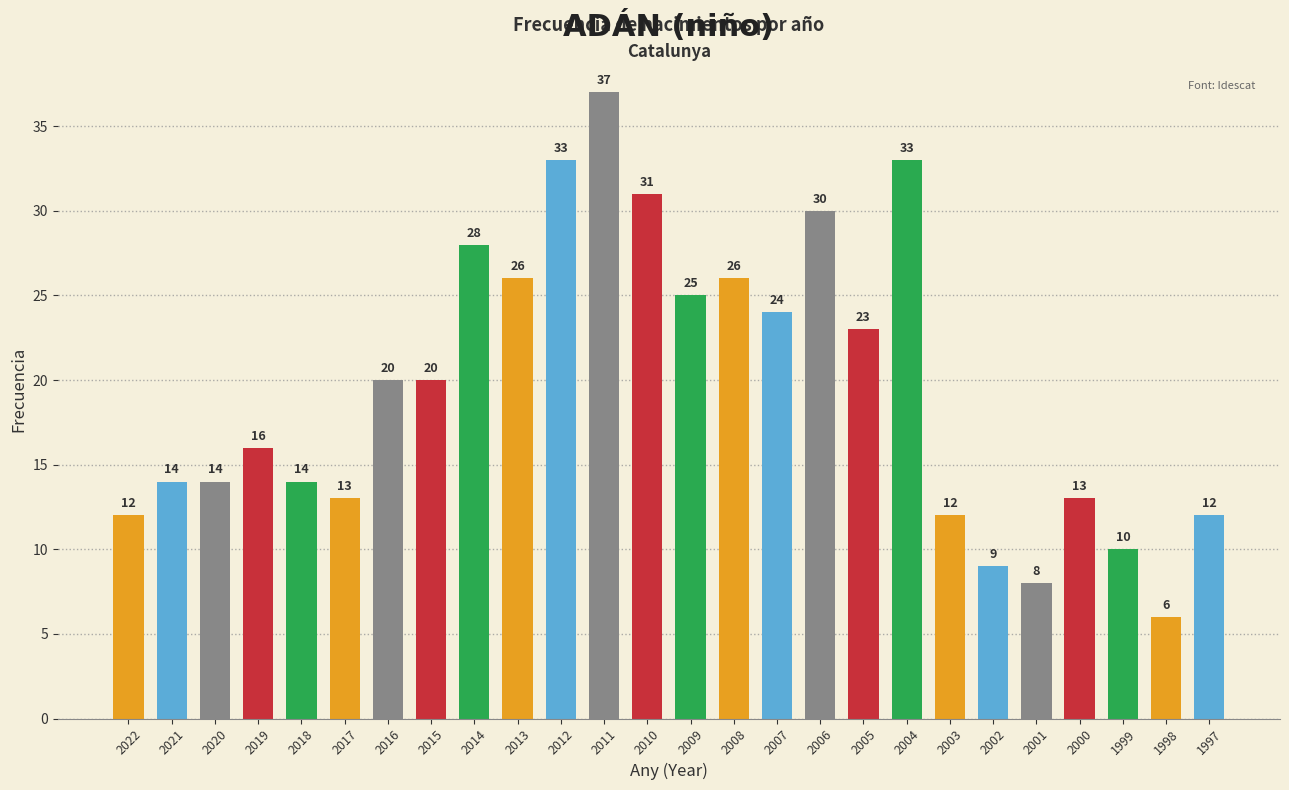

Reading left to right, list all the values displayed in this chart.

2022=12	2021=14	2020=14	2019=16	2018=14	2017=13	2016=20	2015=20	2014=28	2013=26	2012=33	2011=37	2010=31	2009=25	2008=26	2007=24	2006=30	2005=23	2004=33	2003=12	2002=9	2001=8	2000=13	1999=10	1998=6	1997=12